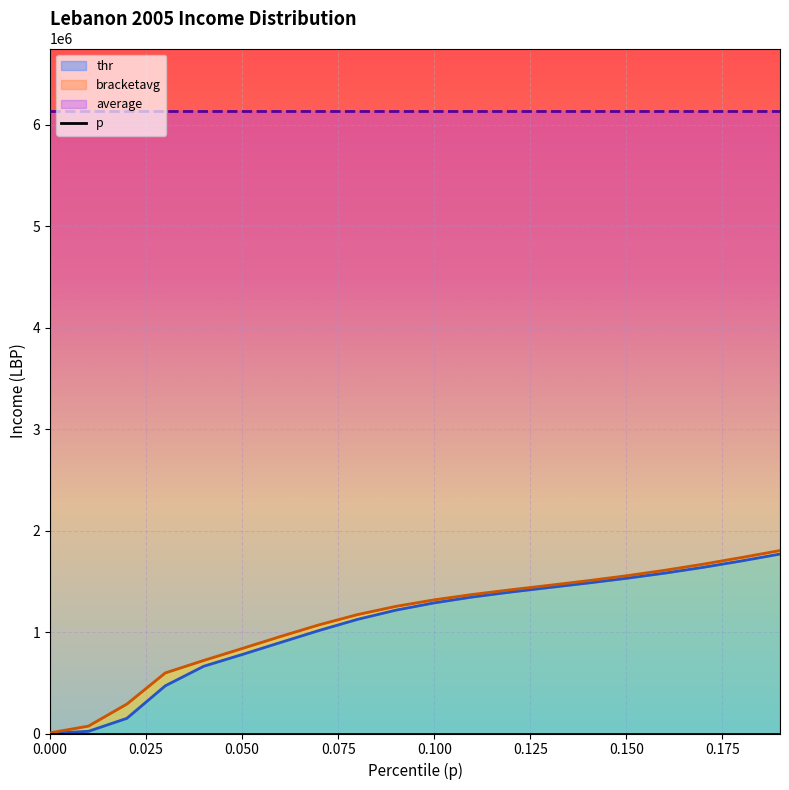

True or false: the data has more than 0 interior local peaks.

False